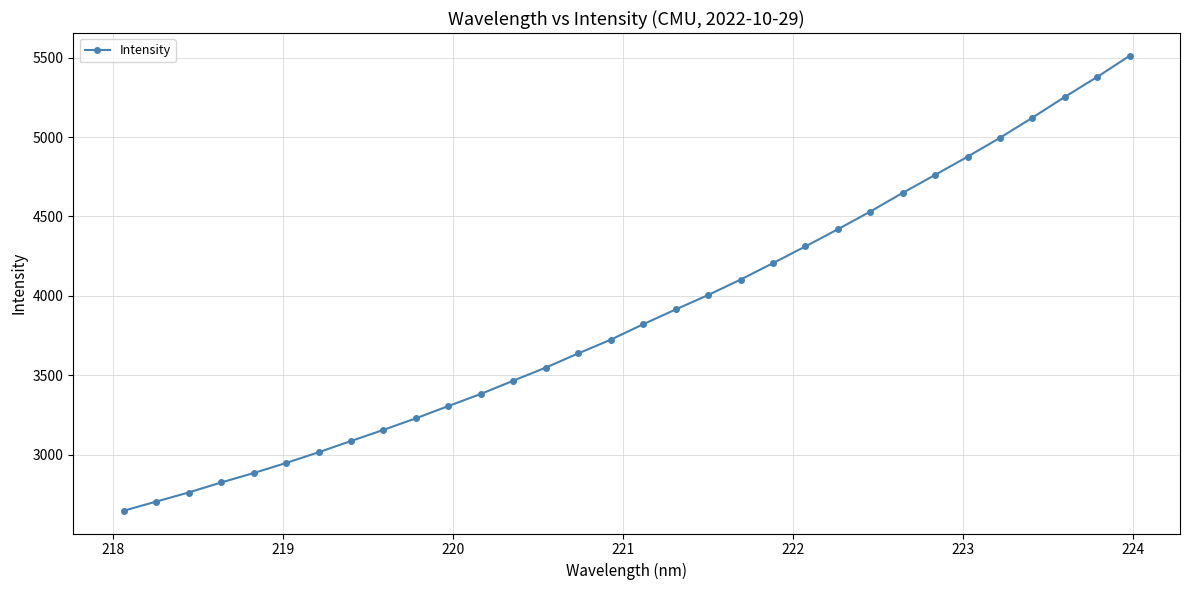

What is the difference between the second highest and second lowest values?

2672.7